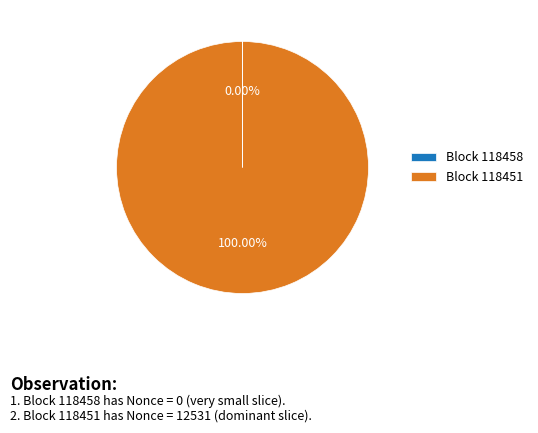

Does Block 118451 represent more than half of the total?

Yes